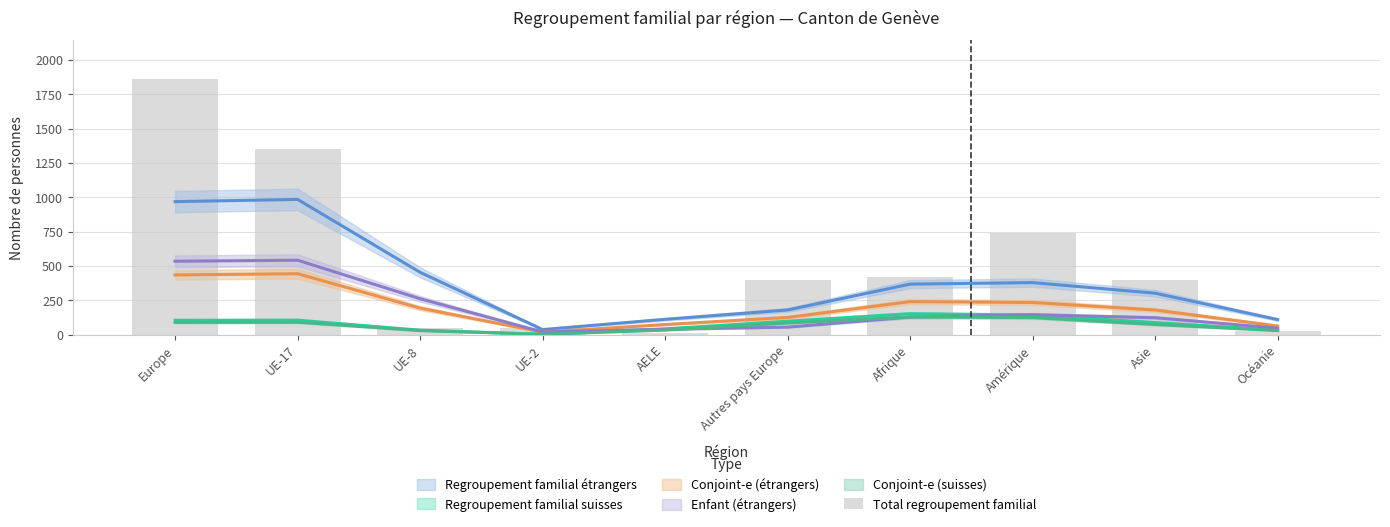

The chart shows a value of 8 at AELE. True or false?

False